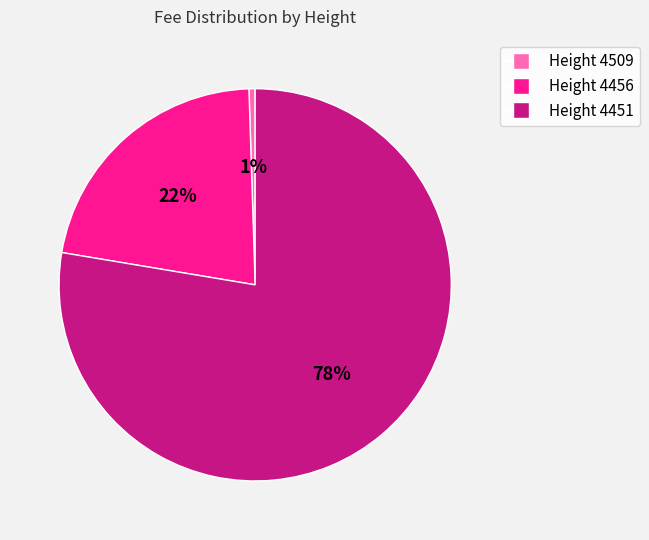

Count the number of slices in the pie.

3